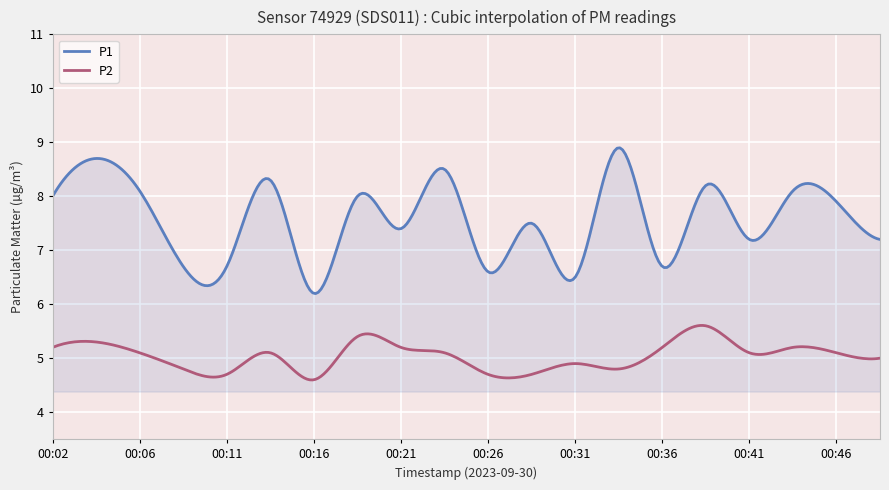

True or false: P2 and P1 intersect in this chart.

False